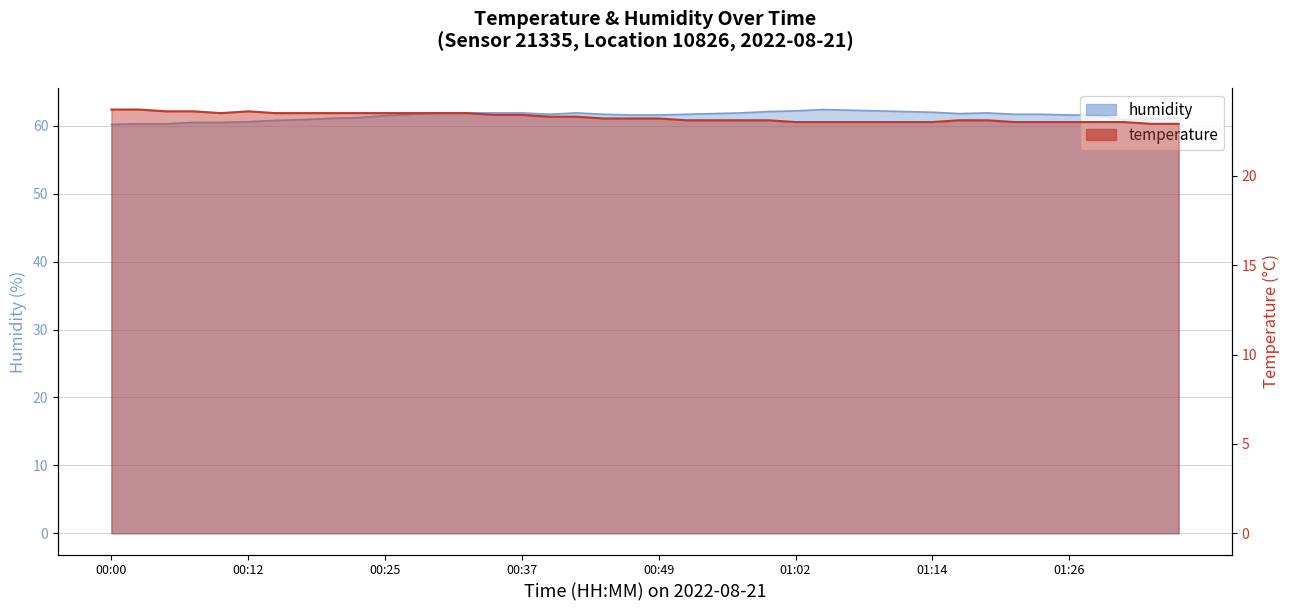

In temperature, how many points are higher than both neighbors (excluding endpoints)?

1